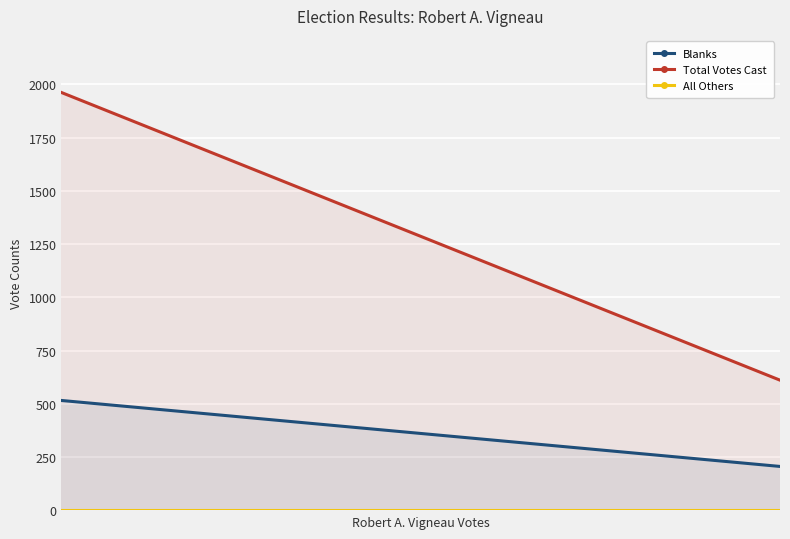

Count the number of categories in the chart.

2